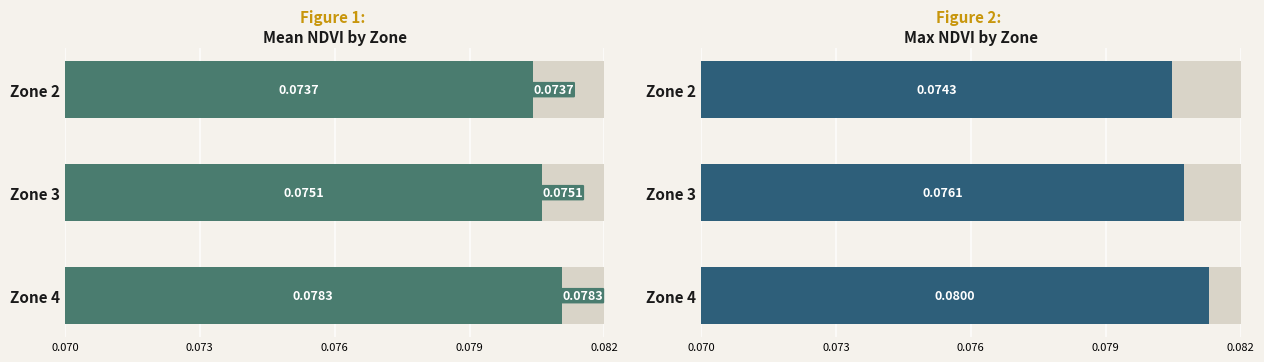

Is the value of Mean NDVI at Zone 4 greater than the value of Max NDVI at Zone 4?

No